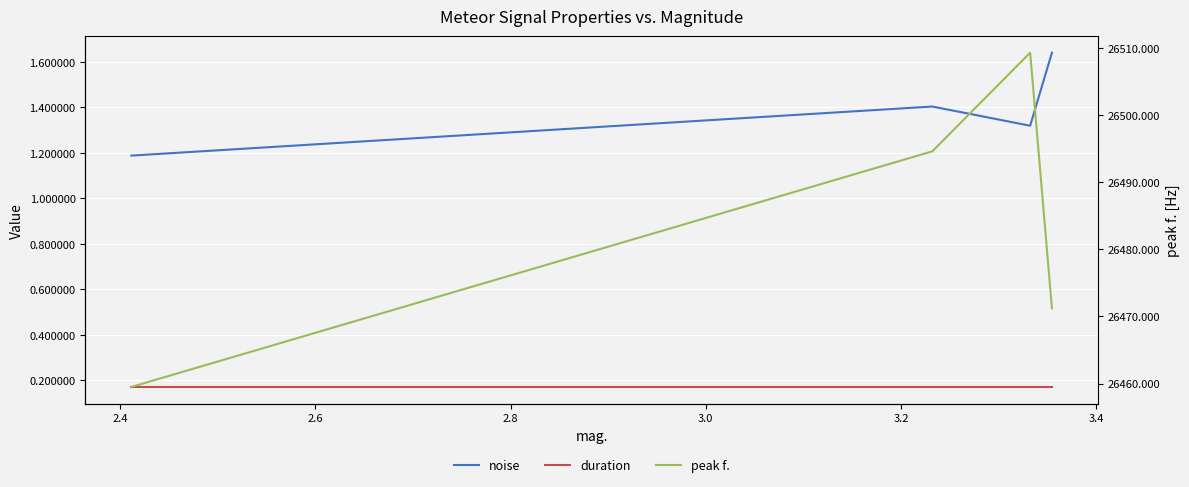

How many lines are shown in the chart?

3